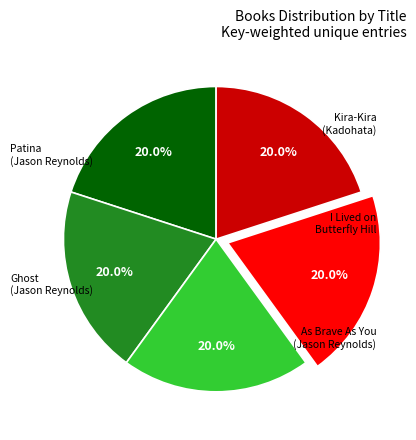

Does any single category account for the majority?

No